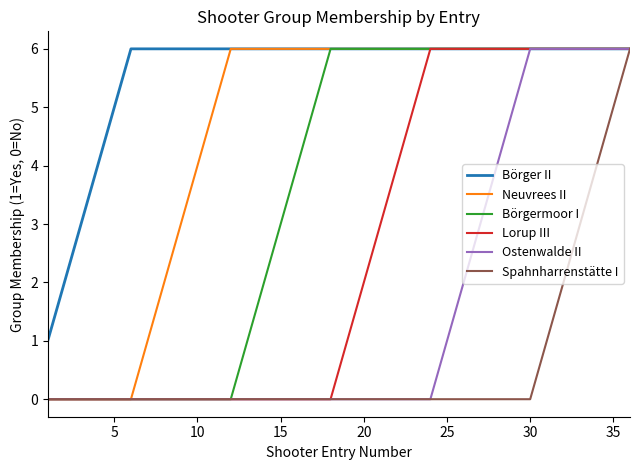

How many categories are shown in the chart?

36